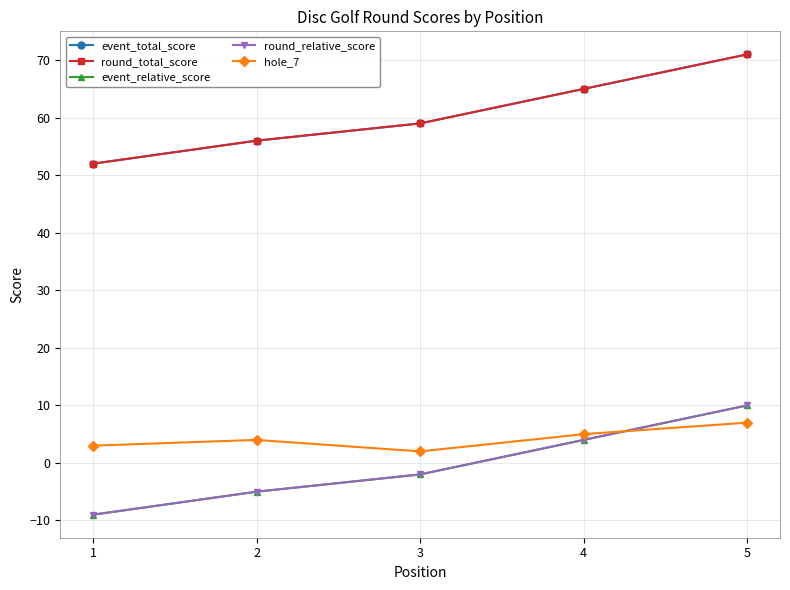

Does the chart have visible grid lines?

Yes